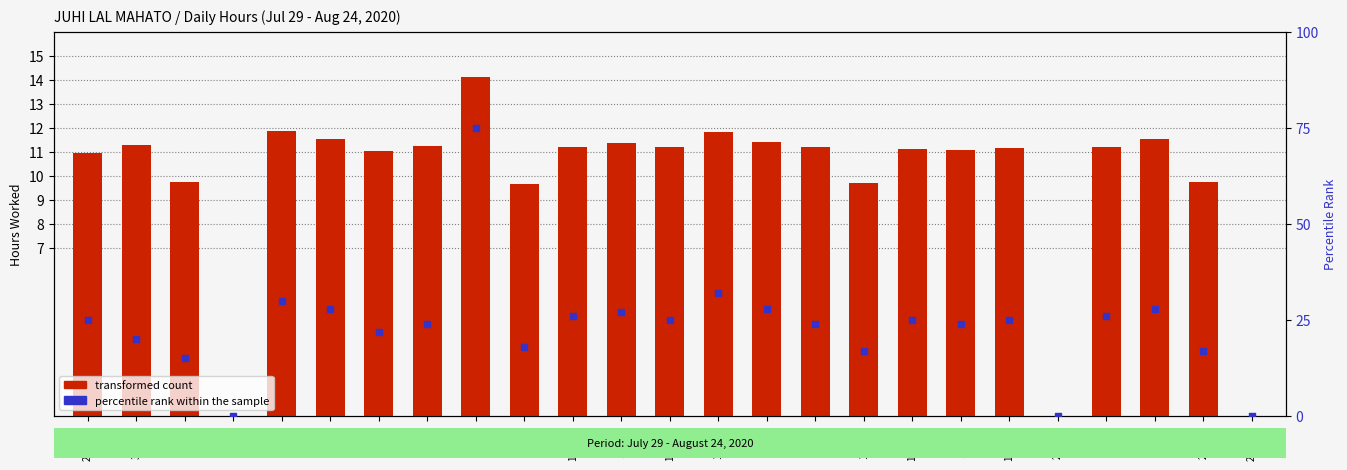

Which series has the largest total across all categories?

percentile rank within the sample